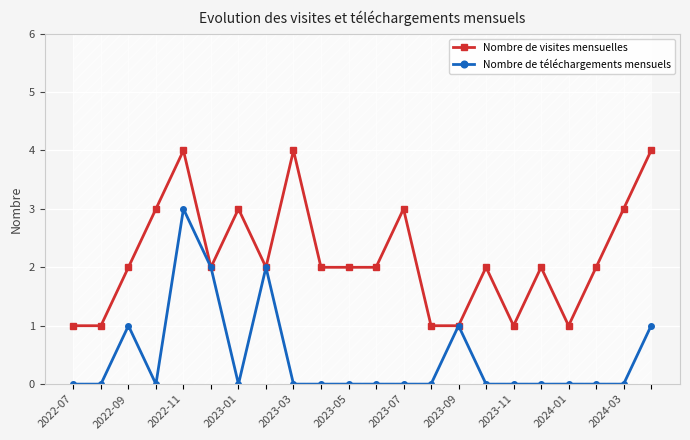

What is the maximum value for Nombre de visites mensuelles?

4